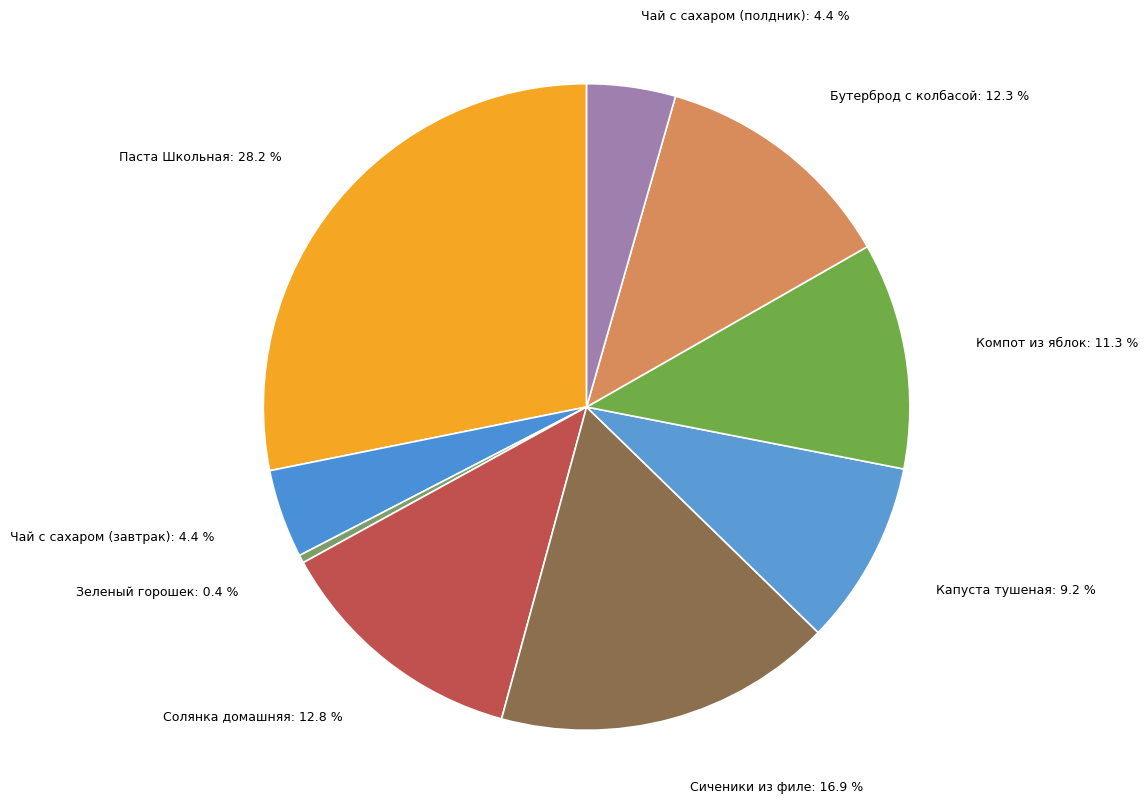

Between Солянка домашняя and Чай с сахаром (завтрак), which is larger?

Солянка домашняя